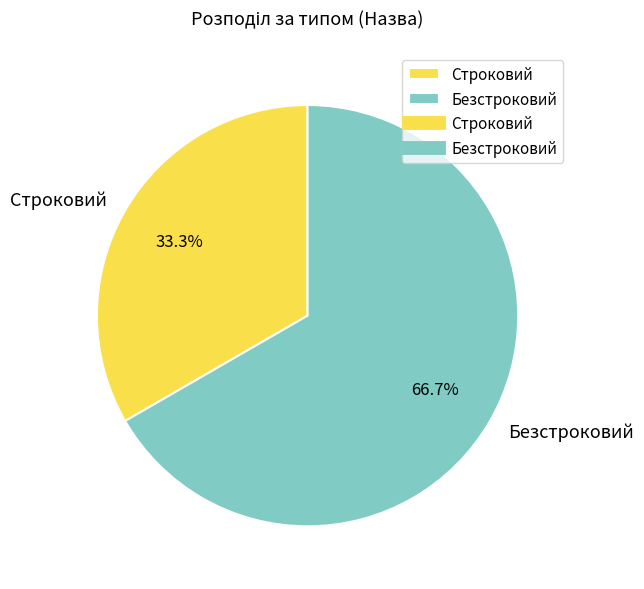

Rank the categories by value from lowest to highest.

Строковий, Безстроковий